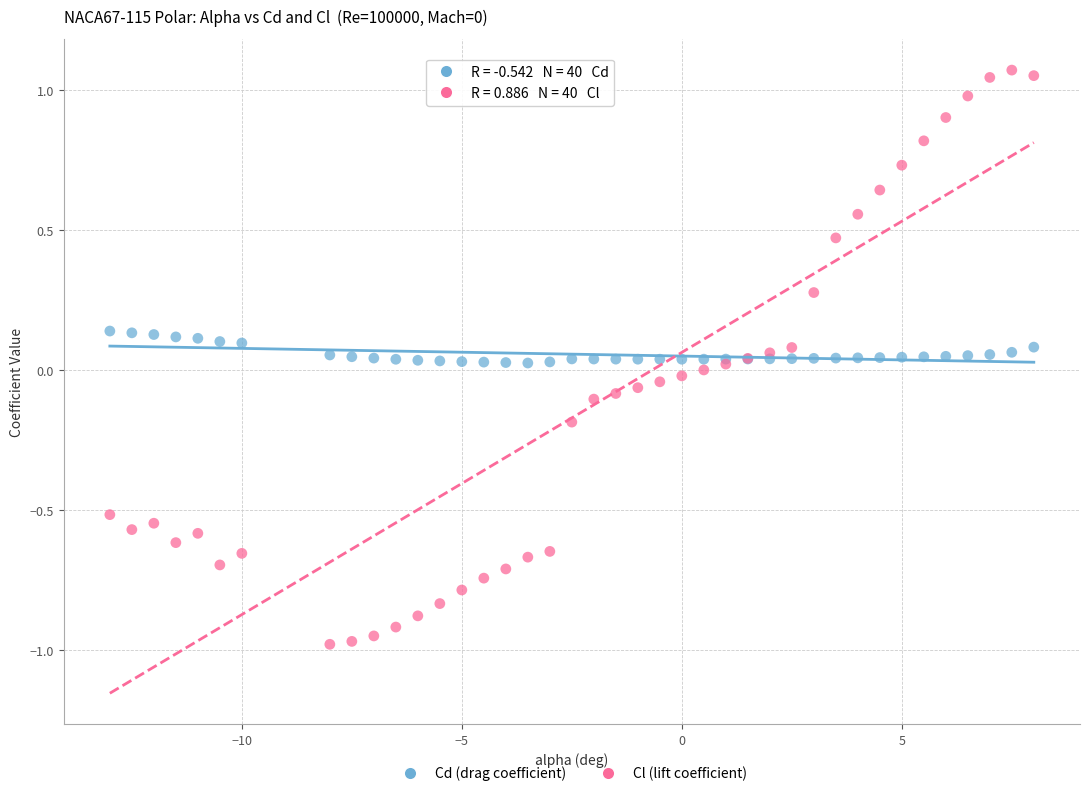

Which series contains the highest Y value?

Cl (lift coefficient)